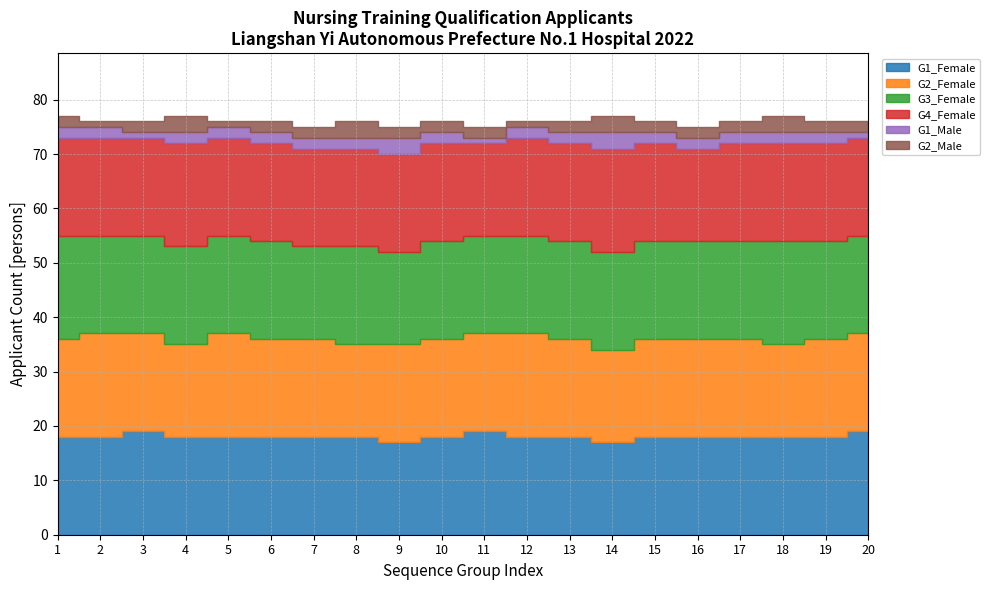

At how many categories does at least one series exceed 49?

20